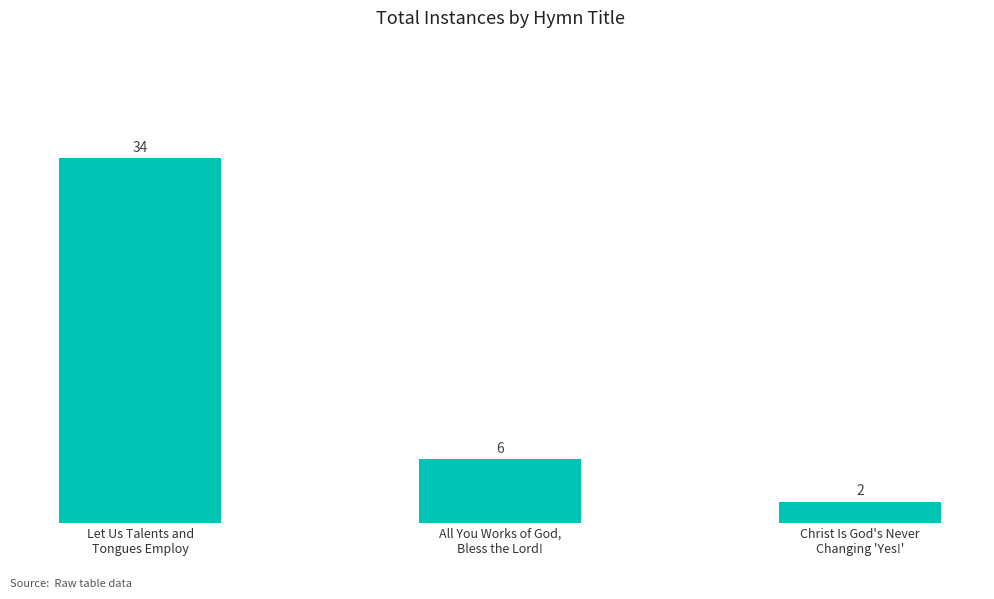

True or false: the data shows 3 at All You Works of God,
Bless the Lord!.

False